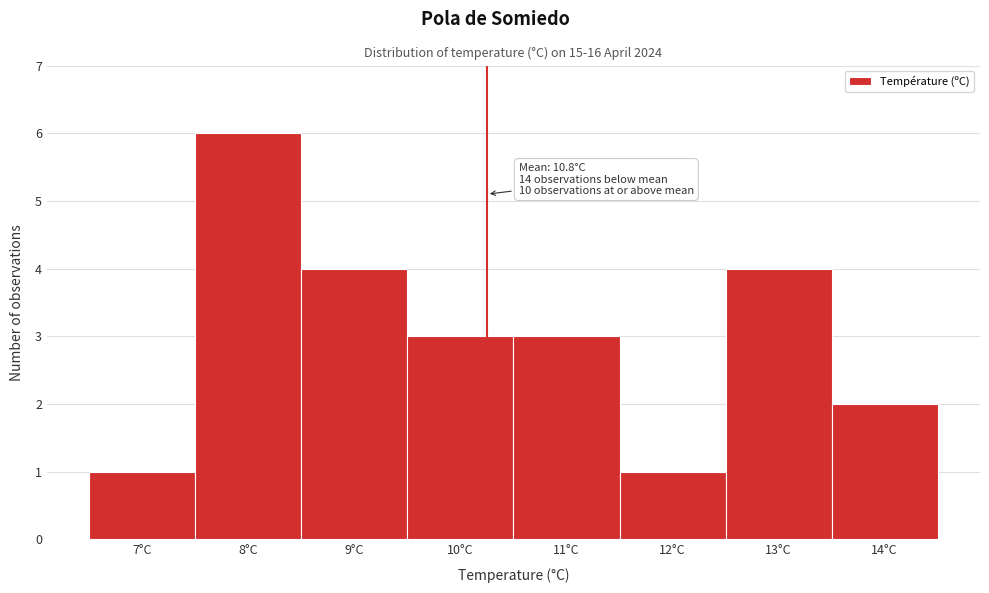

Reading left to right, transcribe all the data shown in this chart.

7°C=1	8°C=6	9°C=4	10°C=3	11°C=3	12°C=1	13°C=4	14°C=2